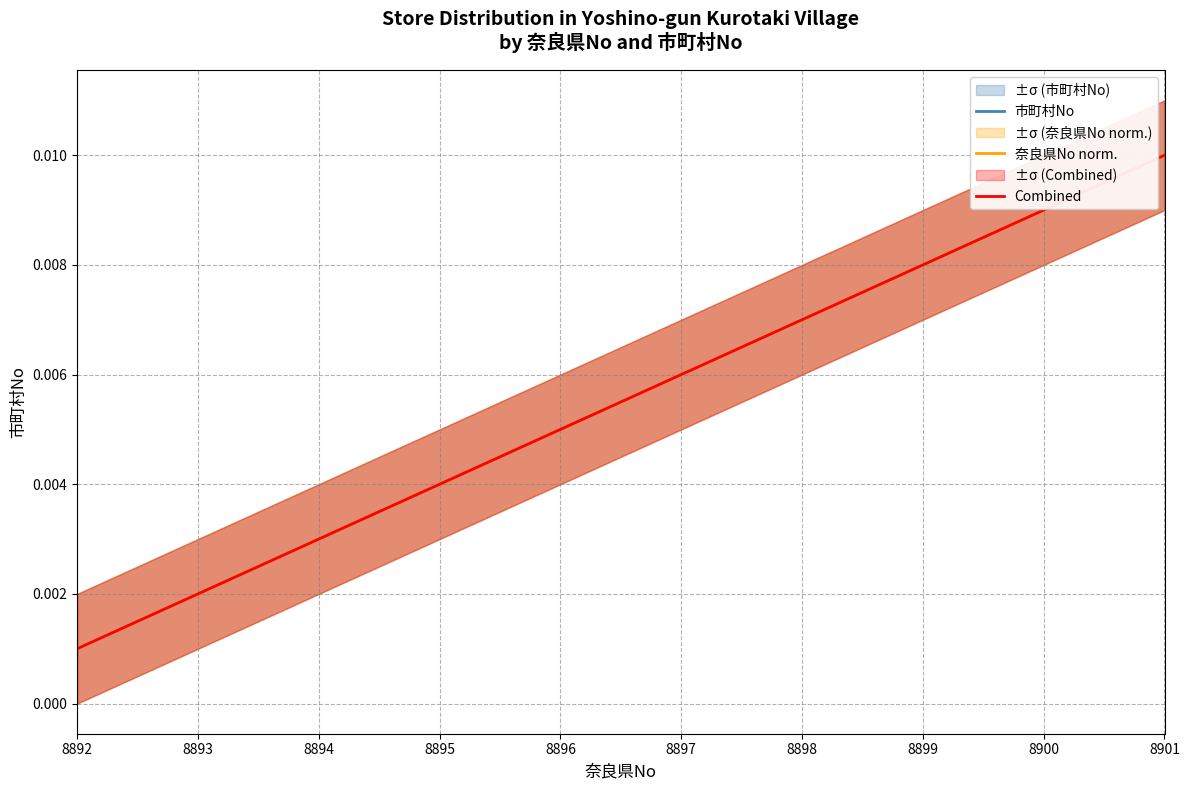

Is the value of Combined at 8893 greater than the value of 市町村No at 8900?

No